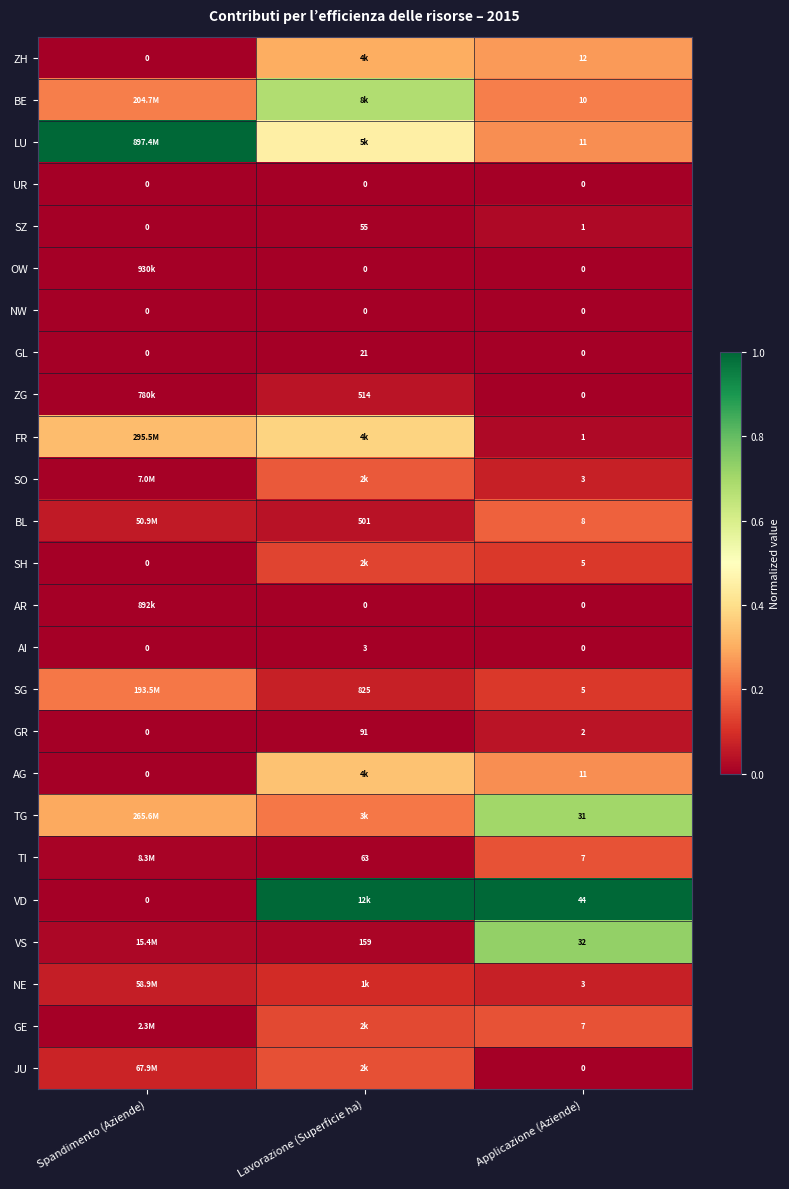

Rank the categories by SZ value from highest to lowest.

Lavorazione (Superficie ha), Applicazione (Aziende), Spandimento (Aziende)